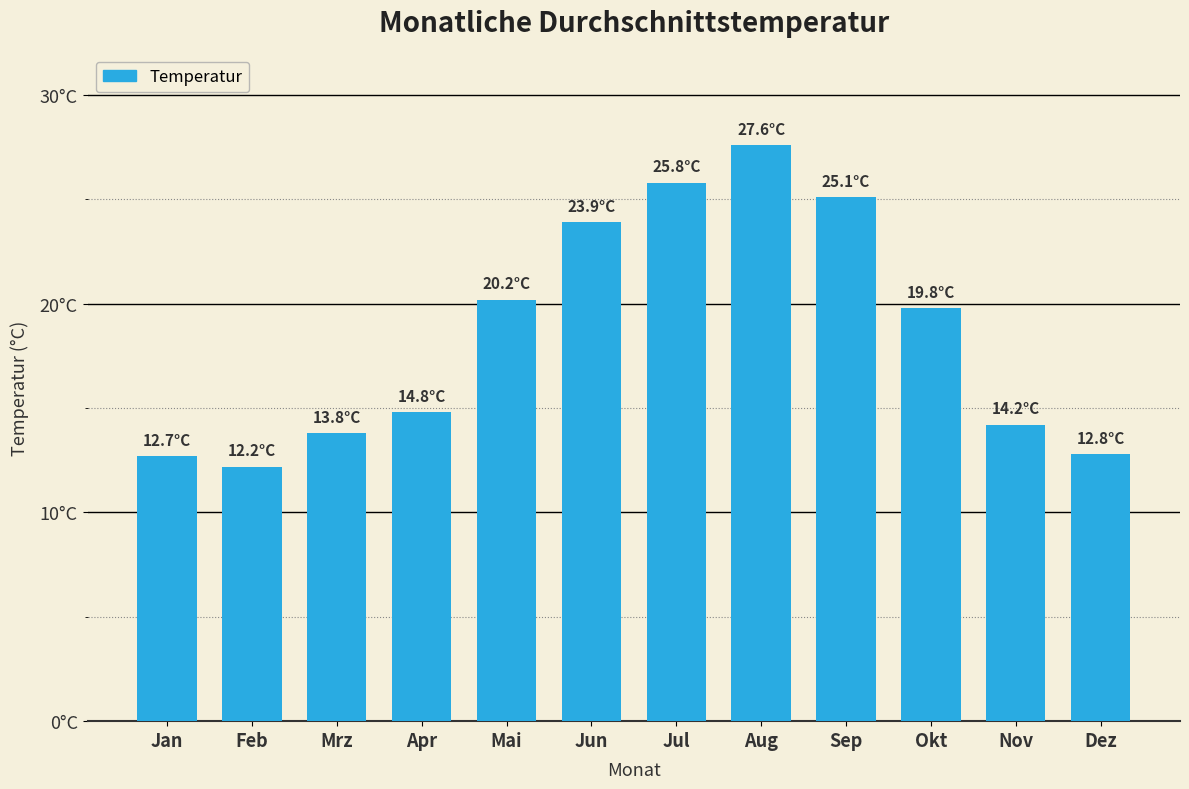

Are the bars horizontal?

No